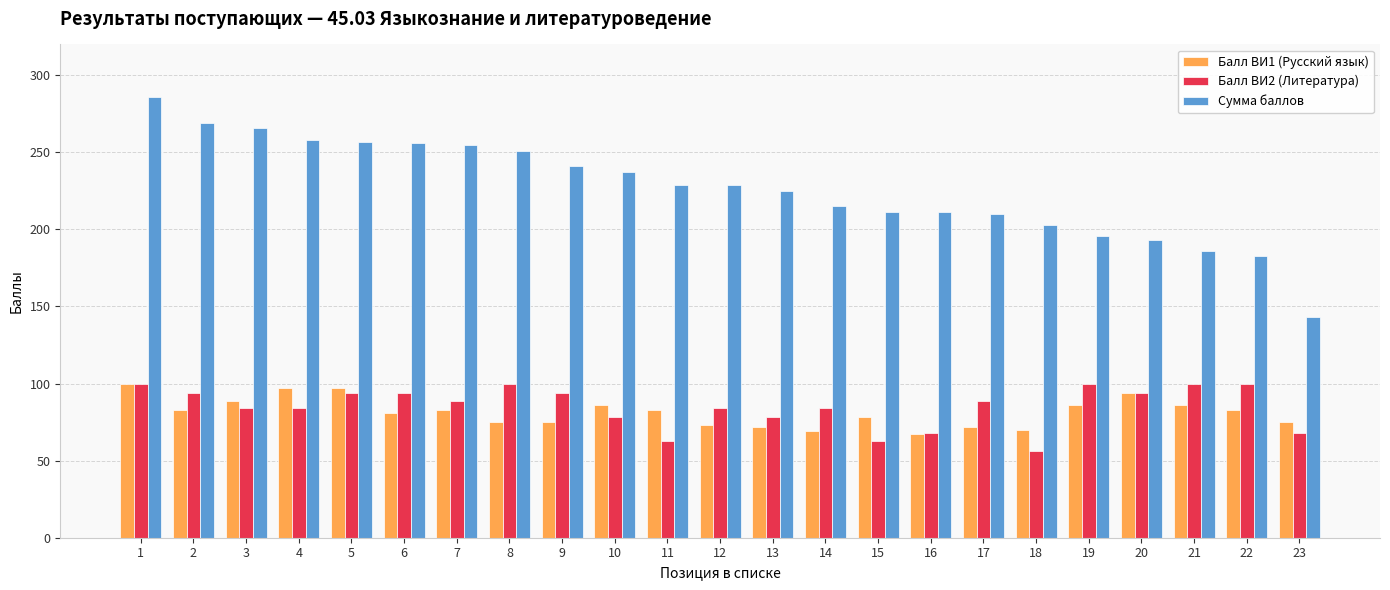

What is the maximum value for Балл ВИ1 (Русский язык)?

100